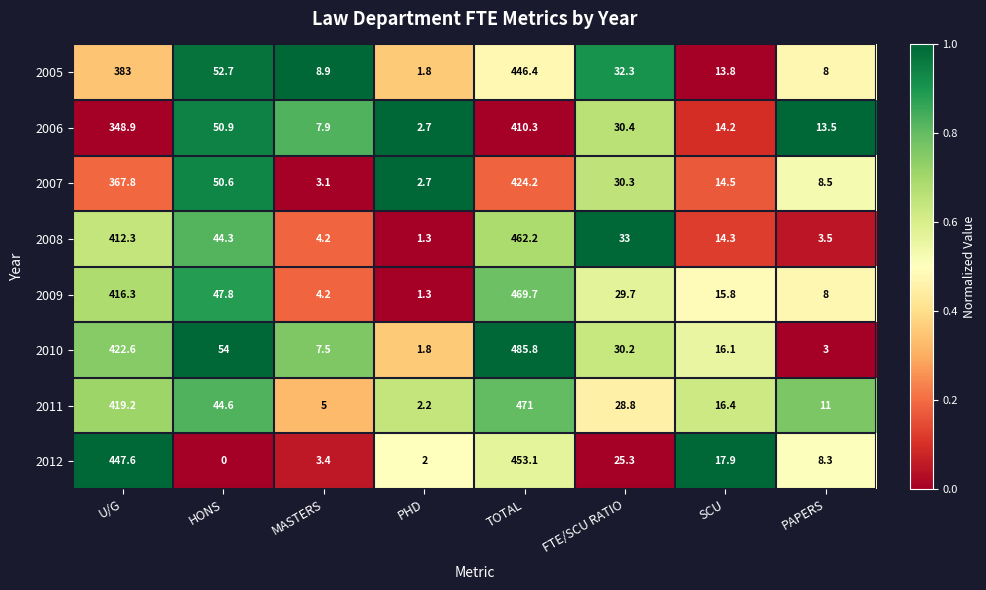

How many data points does each series have?

8